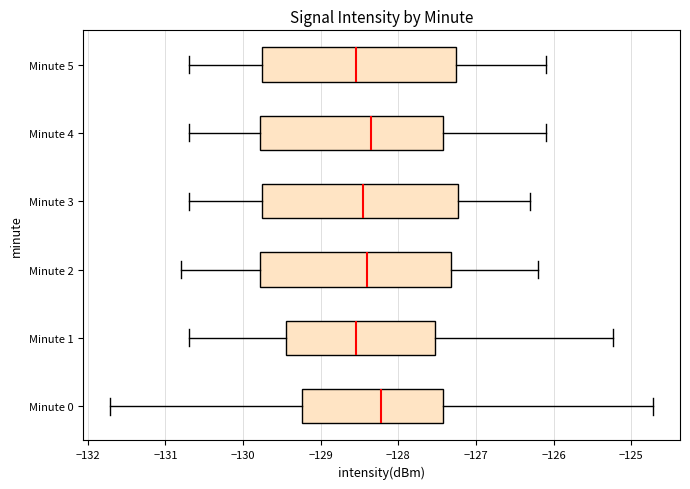

Reading bottom to top, read every box against the x-axis: the position of its median line, the range the box covers, and the ends of its whiskers. The values are not printed on the chart, so give them approximately, as read against the axis.

Minute 0: median -128.2, box -129.2 to -127.4, whiskers -131.7 to -124.7
Minute 1: median -128.5, box -129.4 to -127.5, whiskers -130.7 to -125.2
Minute 2: median -128.4, box -129.8 to -127.3, whiskers -130.8 to -126.2
Minute 3: median -128.4, box -129.7 to -127.2, whiskers -130.7 to -126.3
Minute 4: median -128.3, box -129.8 to -127.4, whiskers -130.7 to -126.1
Minute 5: median -128.5, box -129.7 to -127.2, whiskers -130.7 to -126.1